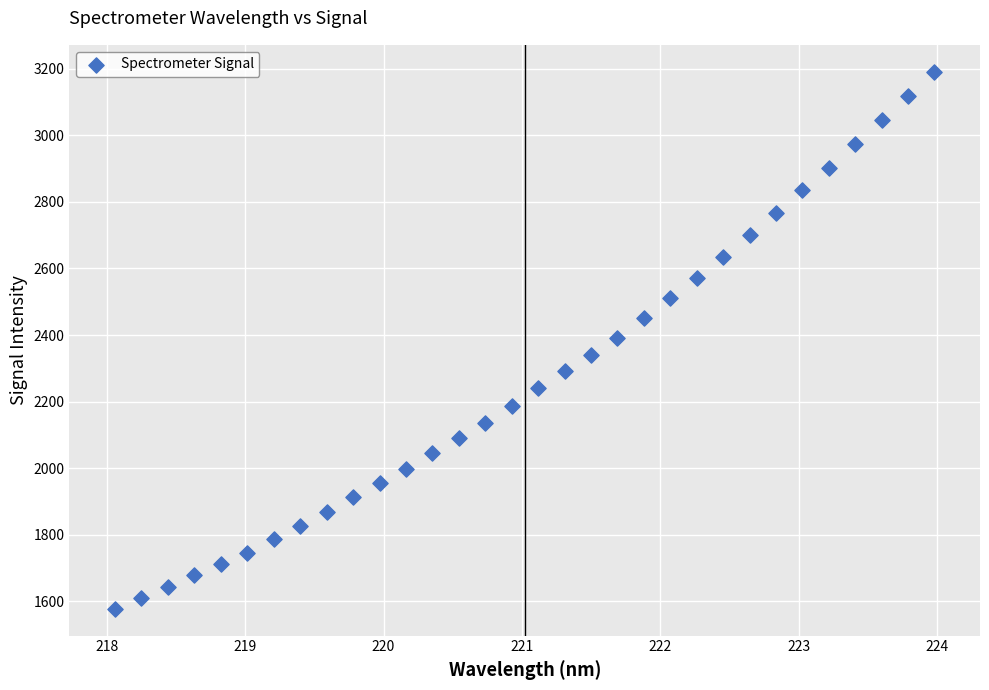

What is the range of Y values (max minus min)?

1613.7